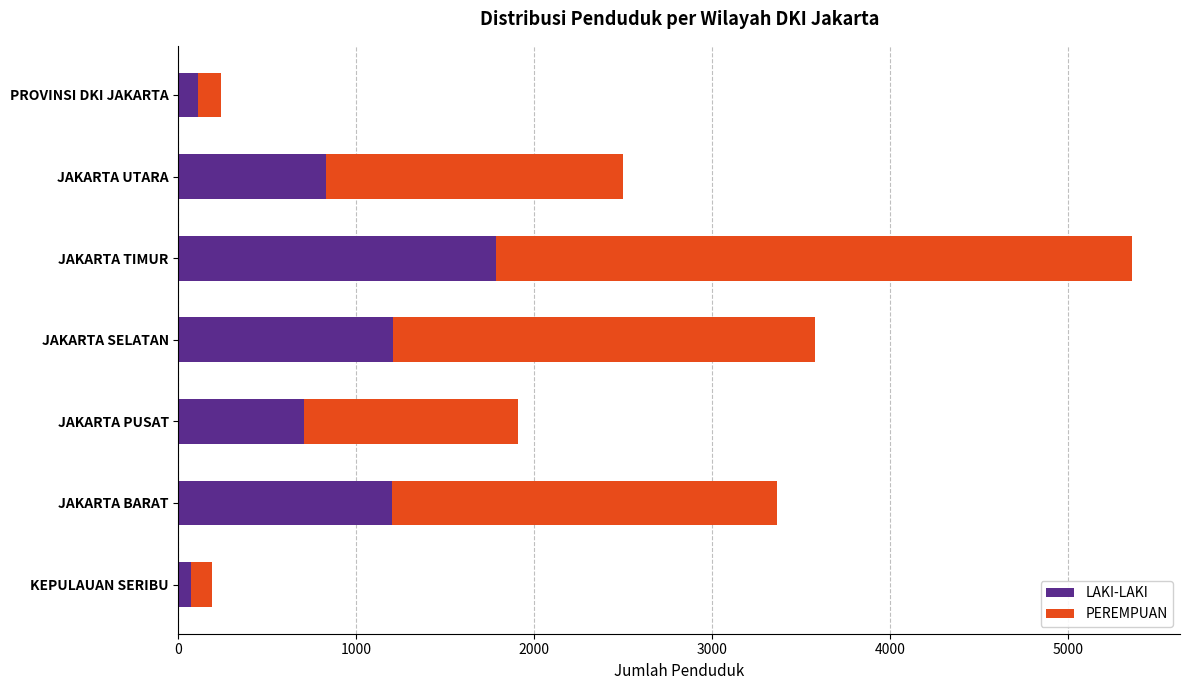

Where is LAKI-LAKI nearest to the value 927?

JAKARTA UTARA